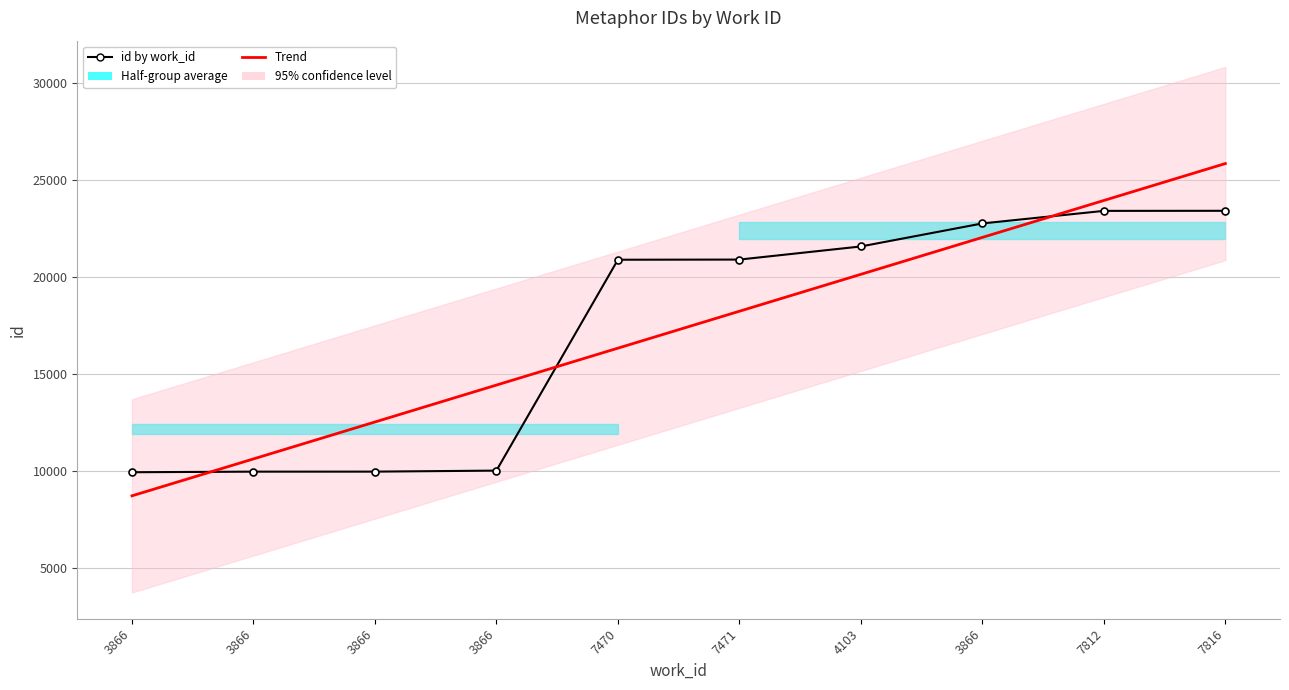

Which series changed the most between 3866 and 7816?

id by work_id